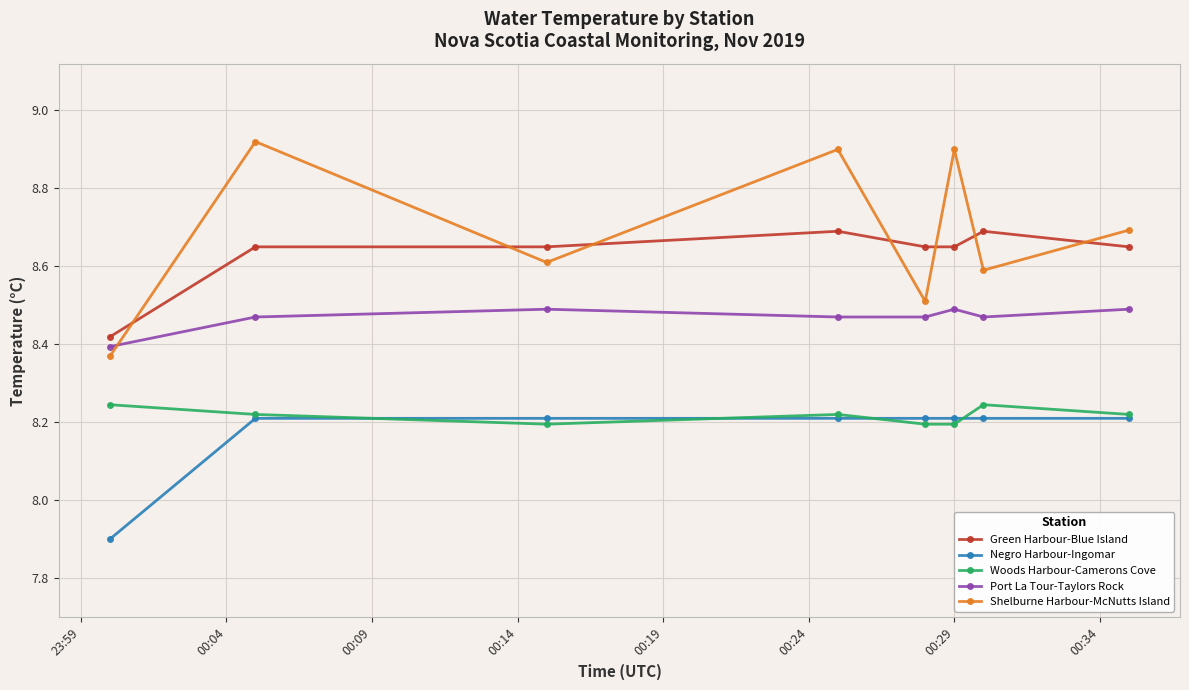

Which series has the widest spread of values?

Shelburne Harbour-McNutts Island